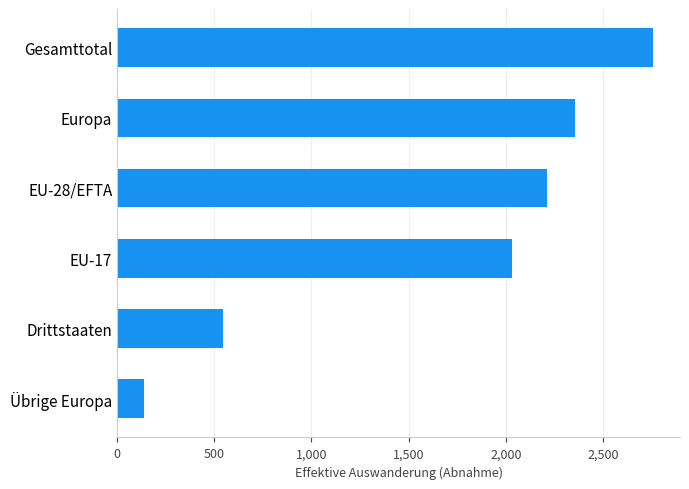

Rank the categories by value from highest to lowest.

Gesamttotal, Europa, EU-28/EFTA, EU-17, Drittstaaten, Übrige Europa